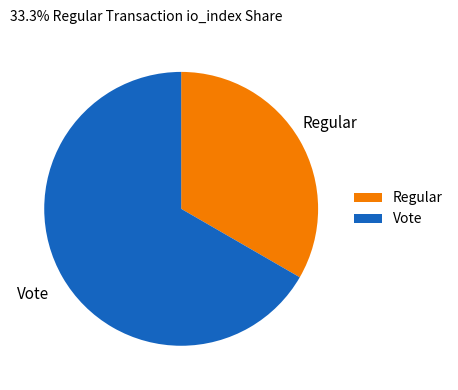

Rank the categories by value from highest to lowest.

Vote, Regular